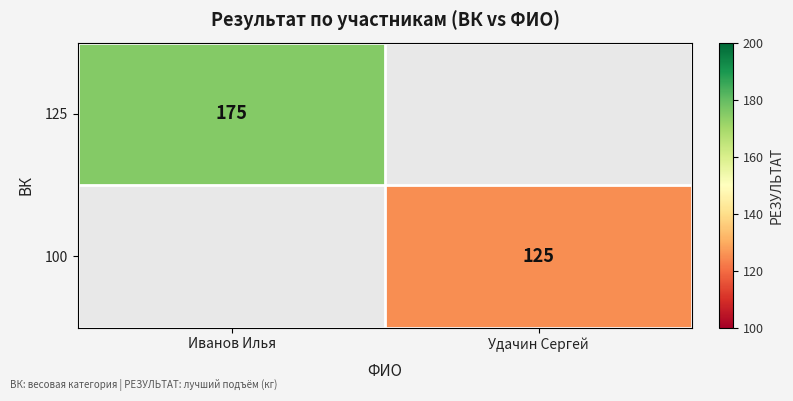

Is it true that 100 equals 125 at Удачин Сергей?

True